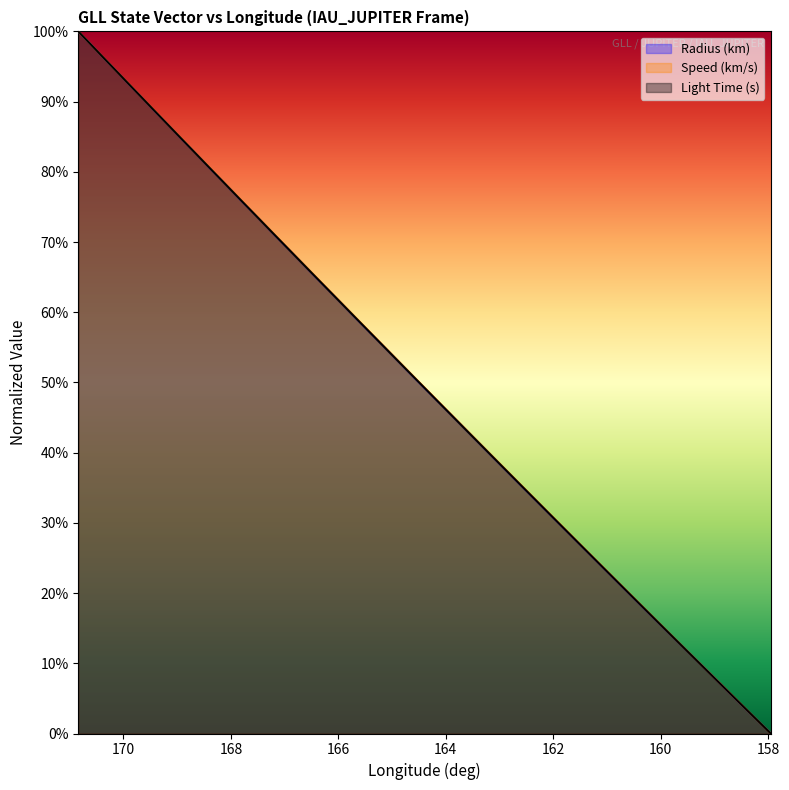

What is the average value of the Light Time (s) series?

0.5